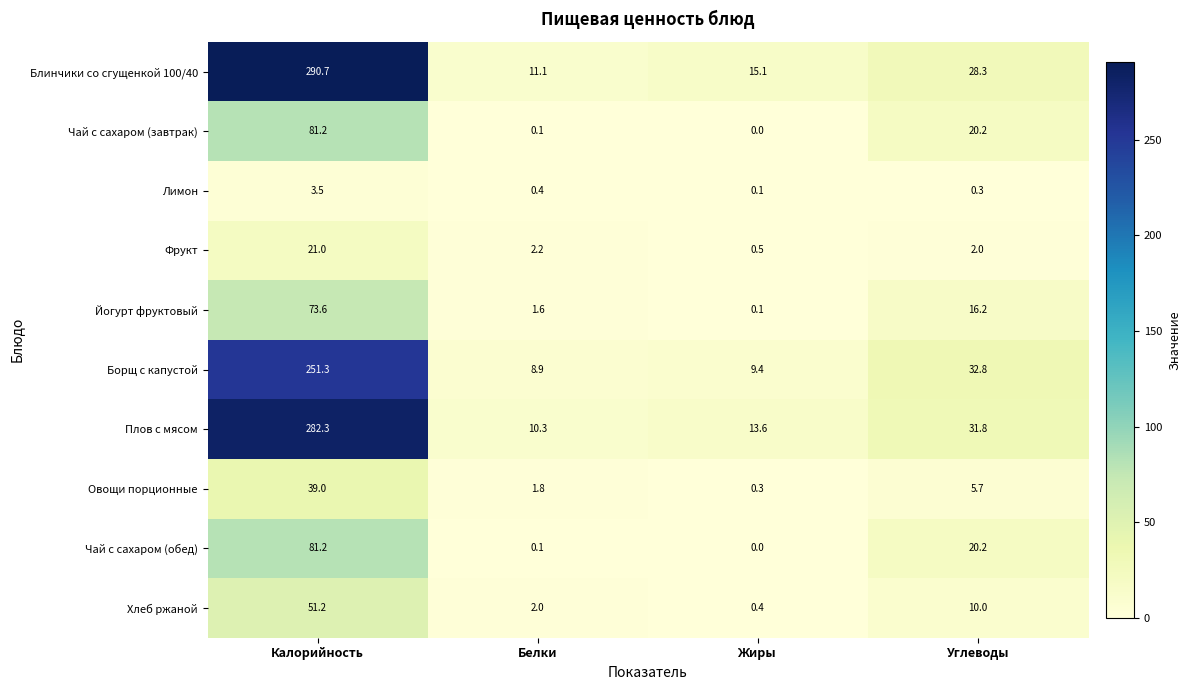

At how many categories does at least one series exceed 248?

1